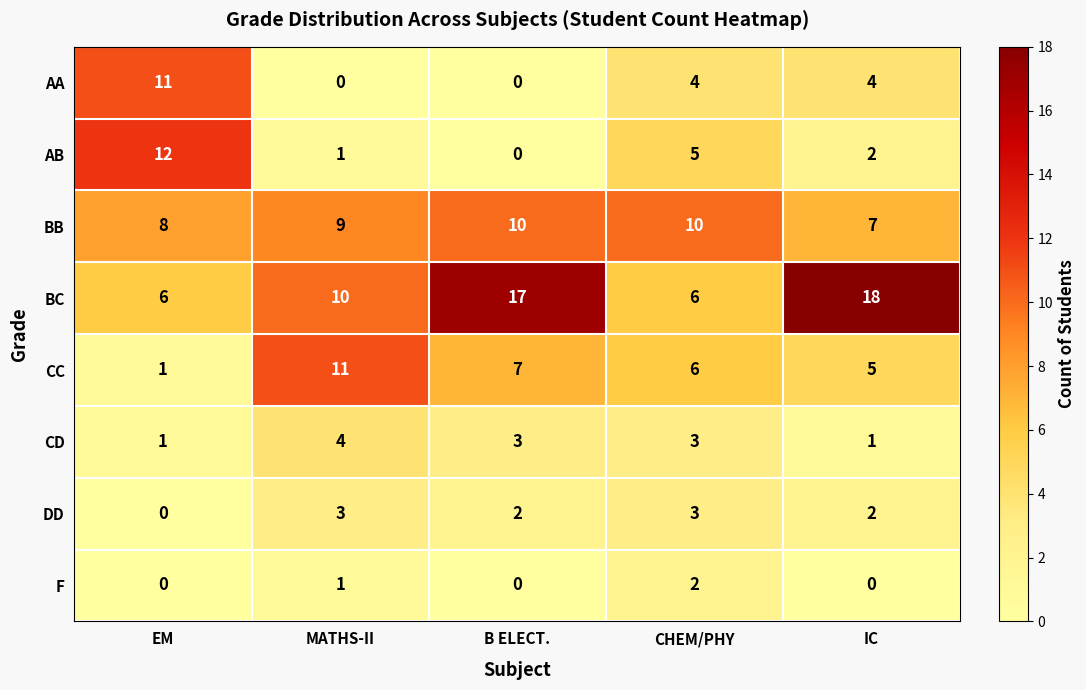

The BB series shows 10 at CHEM/PHY. True or false?

True